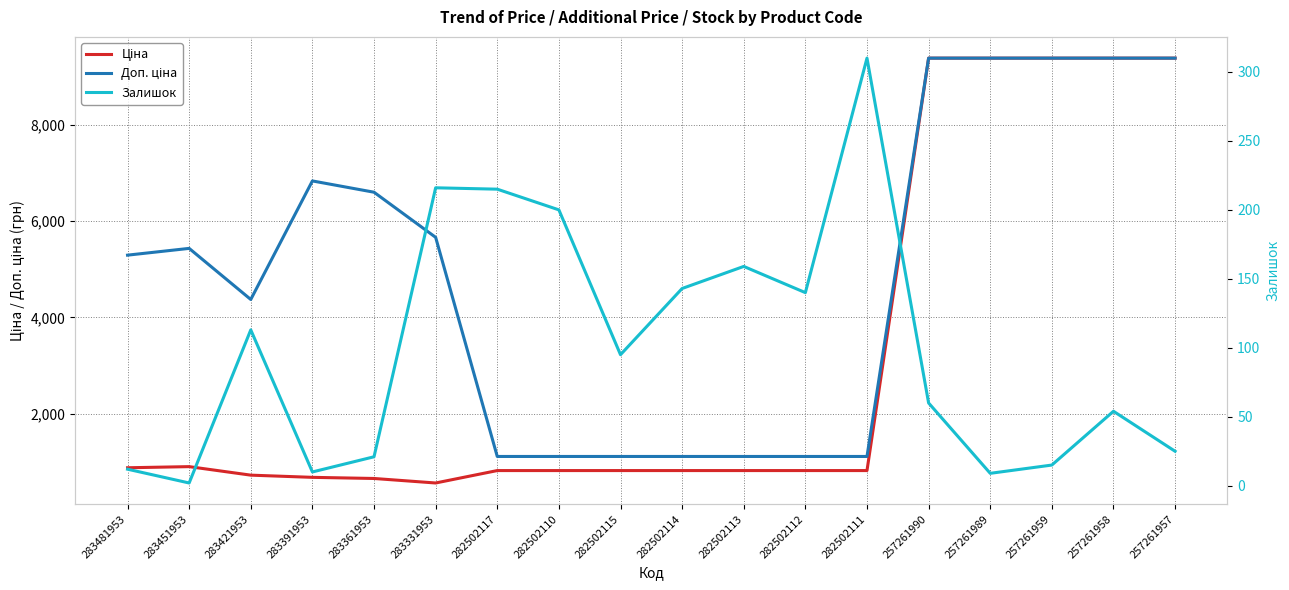

Is the value of Ціна at 282502110 greater than the value of Залишок at 283361953?

Yes